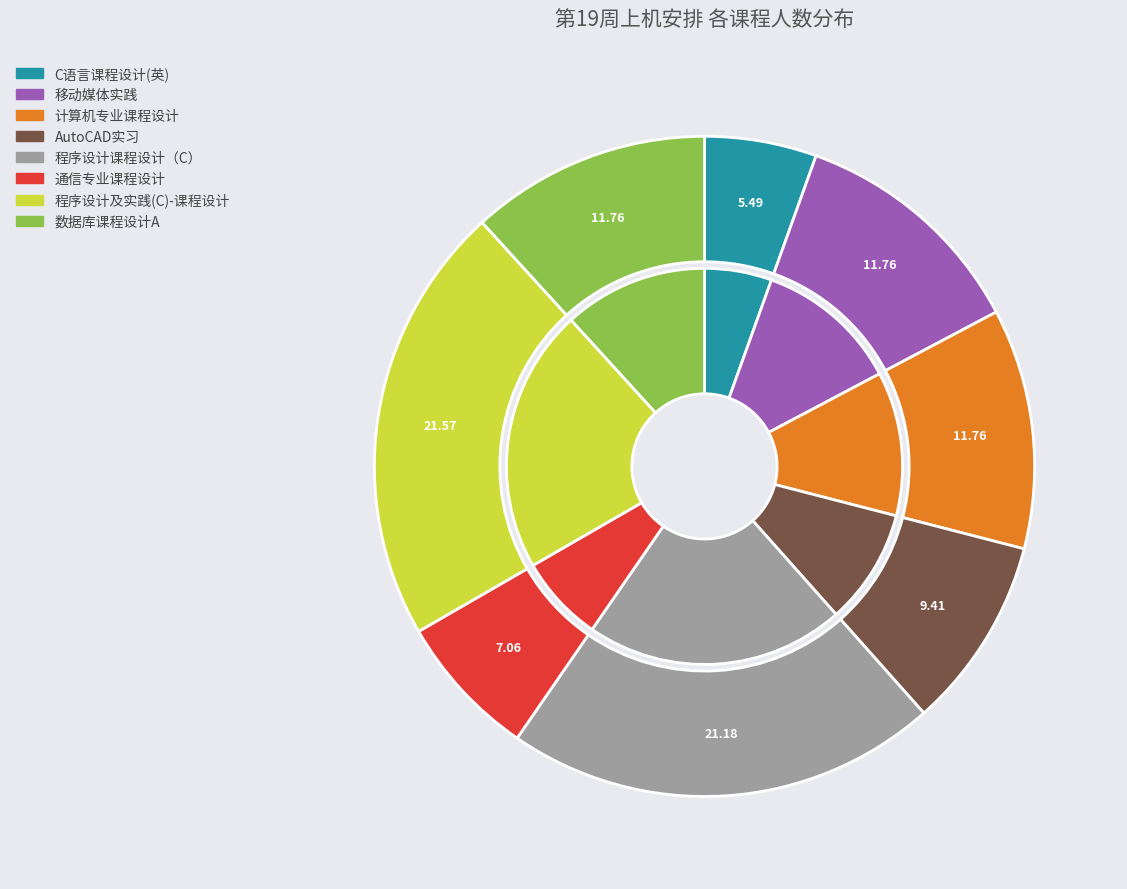

Which has a higher value, 计算机专业课程设计 or 数据库课程设计A?

计算机专业课程设计